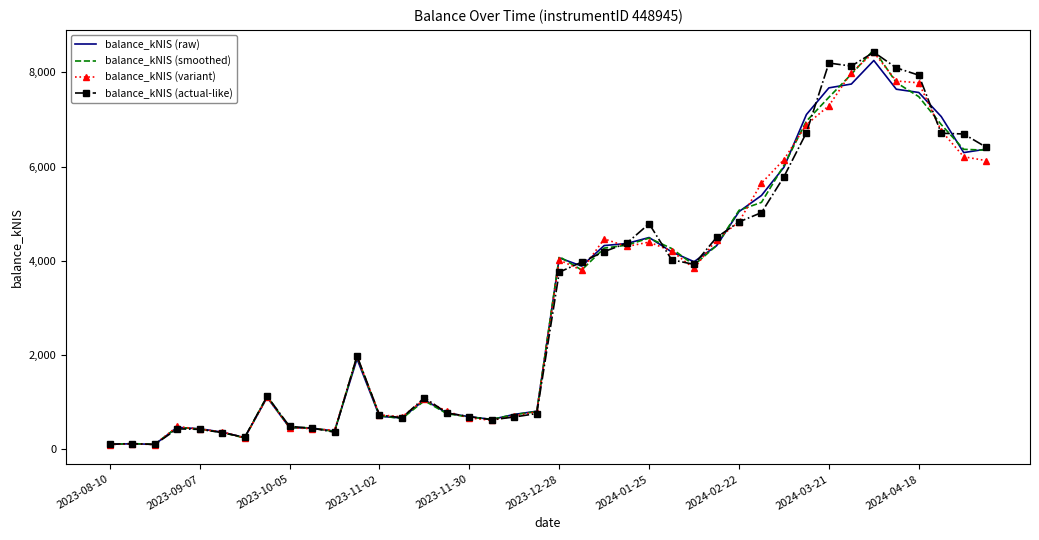

What is the difference between the maximum and second lowest values in the balance_kNIS (actual-like) series?

8332.8